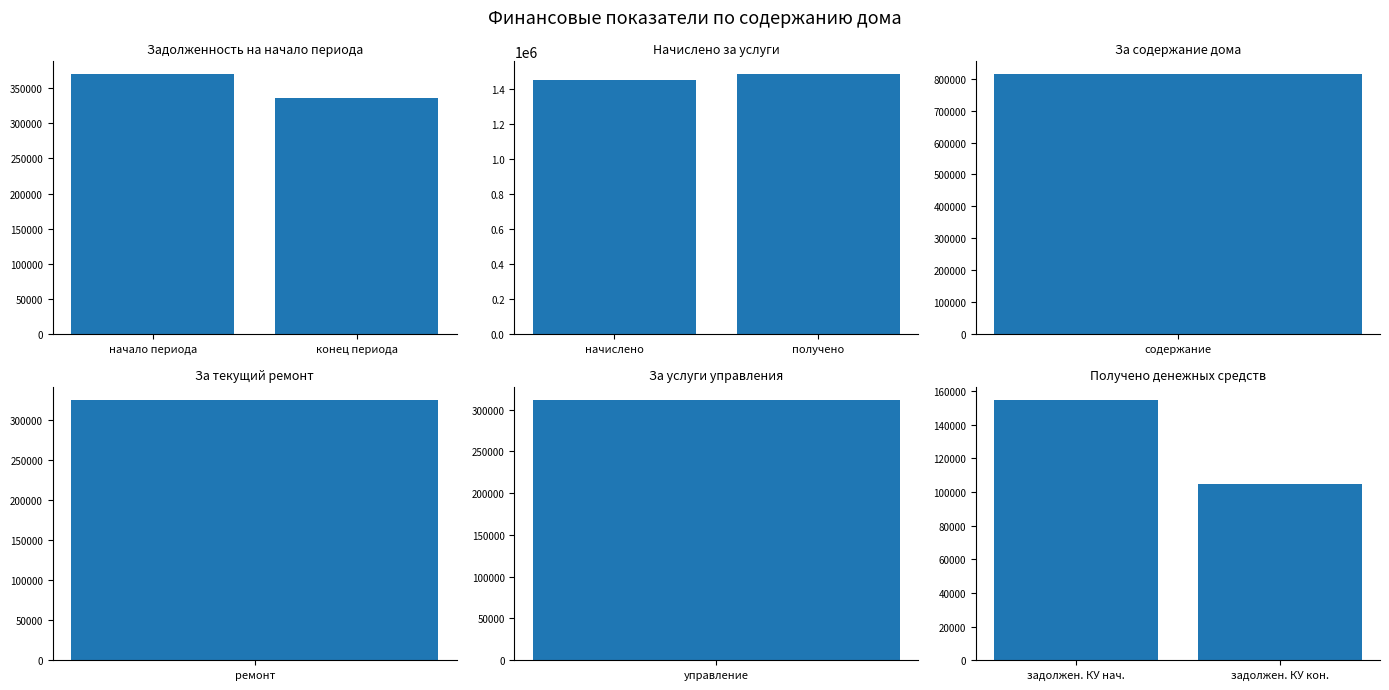

Is the value of Начислено за услуги at конец периода greater than the value of Задолженность на начало периода at начало периода?

Yes